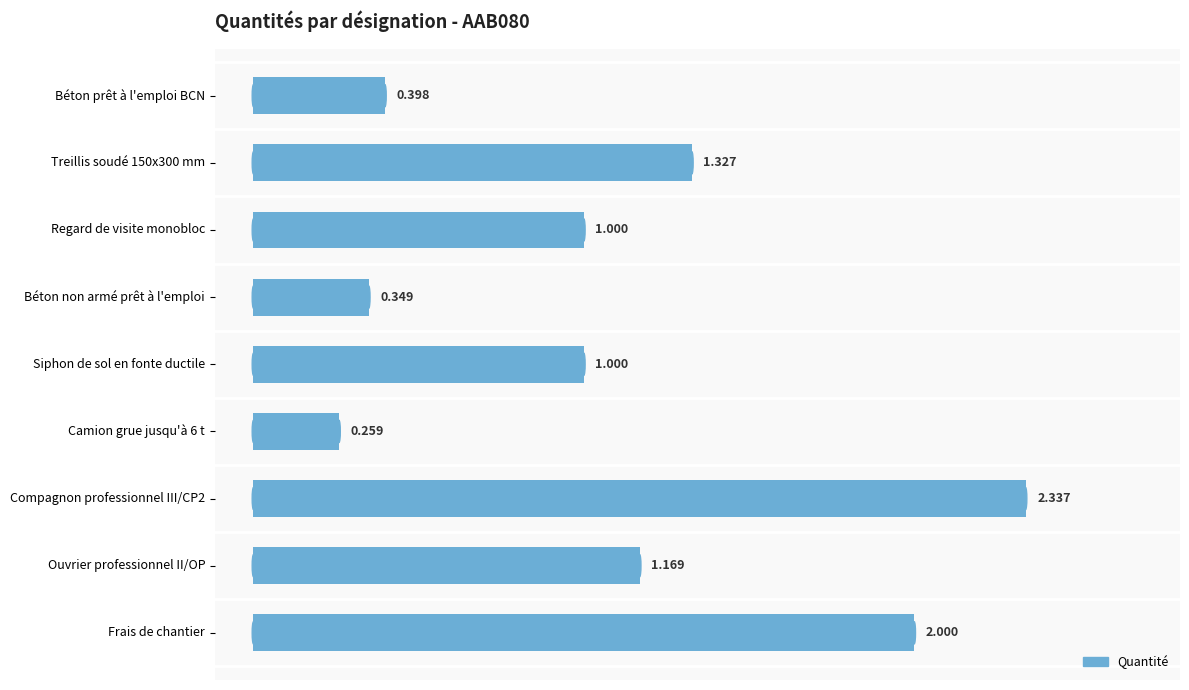

Are the bars horizontal?

Yes